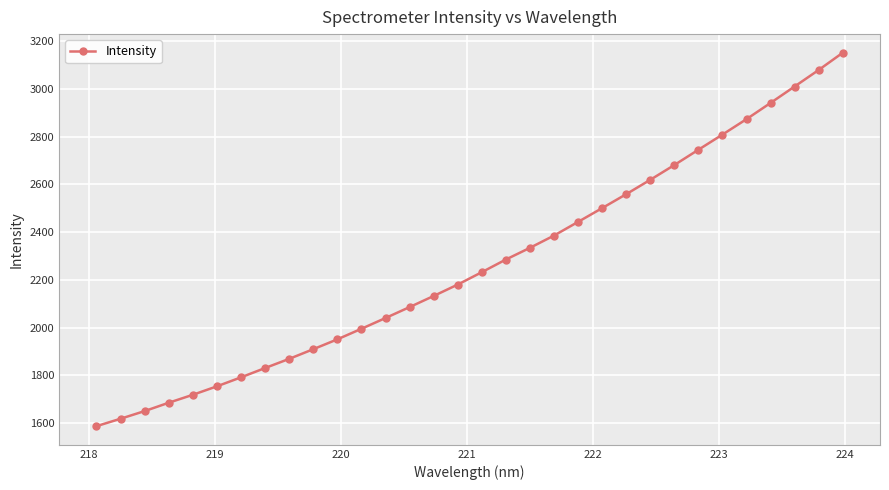

What is the value of the 14th point from the left?

2086.5